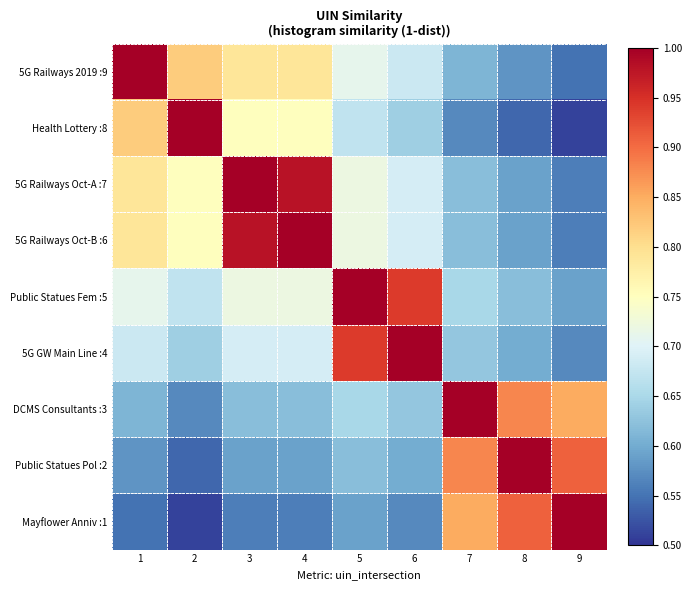

Reading left to right, list all the values displayed in this chart.

5G Railways 2019 :9: 1=1.0	2=0.8	3=0.8	4=0.8	5=0.7	6=0.7	7=0.6	8=0.6	9=0.6
Health Lottery :8: 1=0.8	2=1.0	3=0.8	4=0.8	5=0.7	6=0.6	7=0.6	8=0.5	9=0.5
5G Railways Oct-A :7: 1=0.8	2=0.8	3=1.0	4=1.0	5=0.7	6=0.7	7=0.6	8=0.6	9=0.6
5G Railways Oct-B :6: 1=0.8	2=0.8	3=1.0	4=1.0	5=0.7	6=0.7	7=0.6	8=0.6	9=0.6
Public Statues Fem :5: 1=0.7	2=0.7	3=0.7	4=0.7	5=1.0	6=0.9	7=0.7	8=0.6	9=0.6
5G GW Main Line :4: 1=0.7	2=0.6	3=0.7	4=0.7	5=0.9	6=1.0	7=0.6	8=0.6	9=0.6
DCMS Consultants :3: 1=0.6	2=0.6	3=0.6	4=0.6	5=0.7	6=0.6	7=1.0	8=0.9	9=0.8
Public Statues Pol :2: 1=0.6	2=0.5	3=0.6	4=0.6	5=0.6	6=0.6	7=0.9	8=1.0	9=0.9
Mayflower Anniv :1: 1=0.6	2=0.5	3=0.6	4=0.6	5=0.6	6=0.6	7=0.8	8=0.9	9=1.0